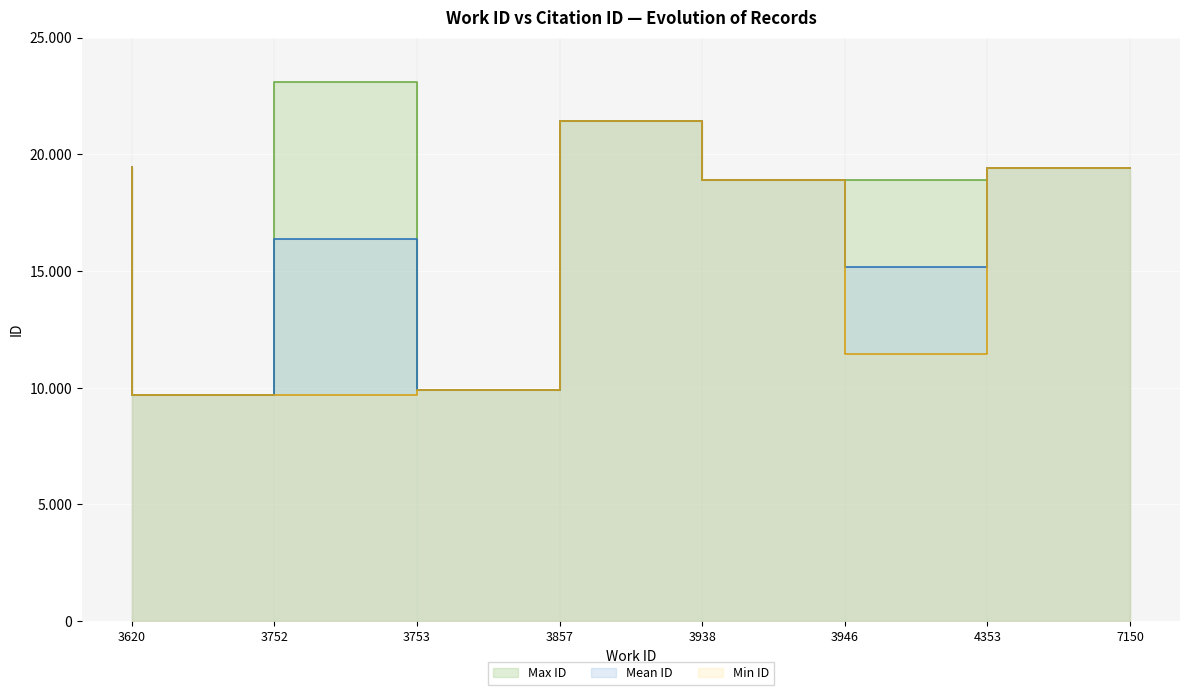

True or false: id_mean has a value of 27342 at 3620.

False